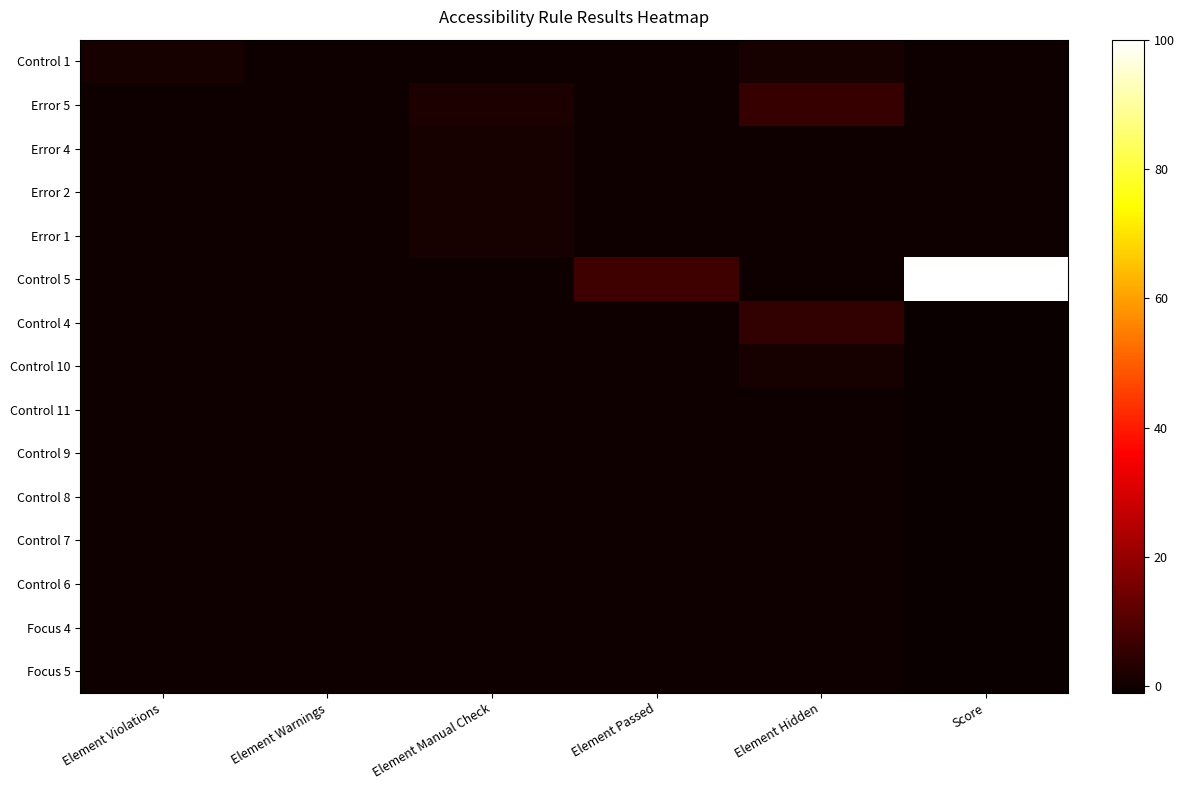

Rank the series by their maximum value, from highest to lowest.

Control 5, Error 5, Control 4, Control 1, Error 4, Error 2, Error 1, Control 10, Control 11, Control 9, Control 8, Control 7, Control 6, Focus 4, Focus 5